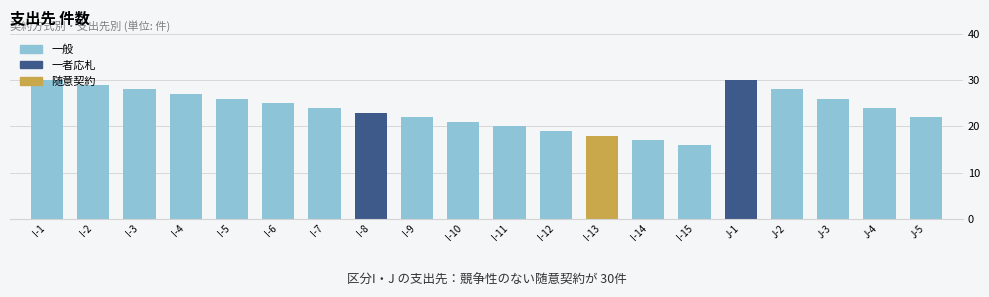

What is the label of the 6th bar from the left?

I-6